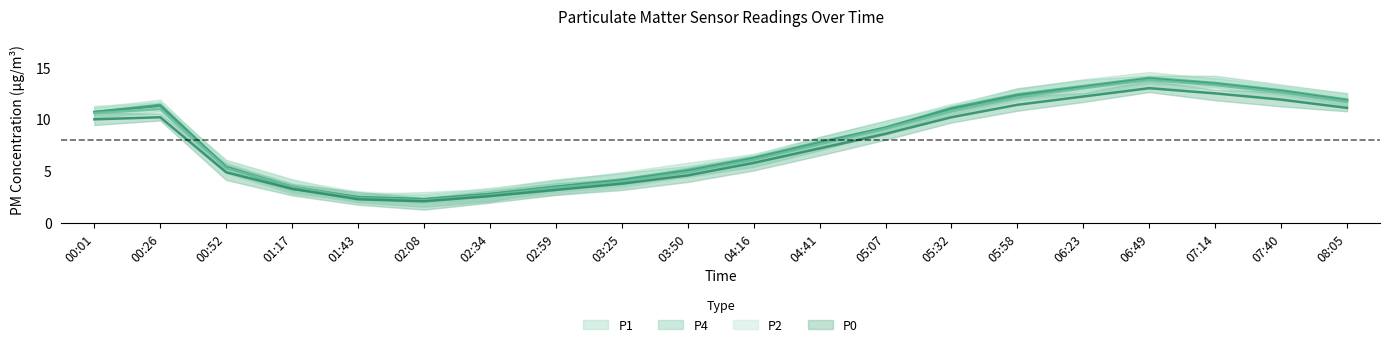

True or false: P1 and P4 intersect in this chart.

False